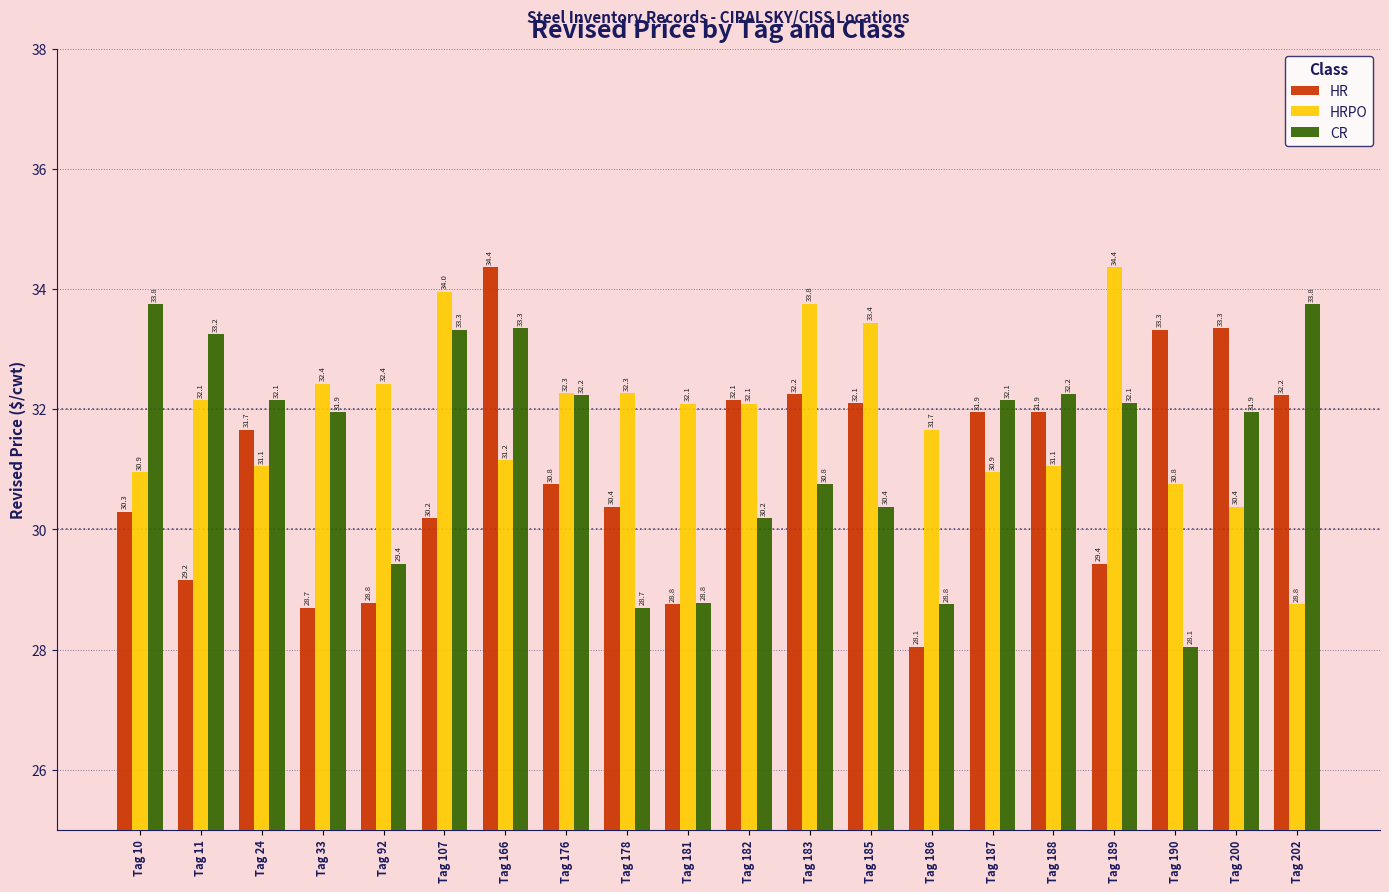

What is the difference between the second highest and minimum values in the CR series?

5.7